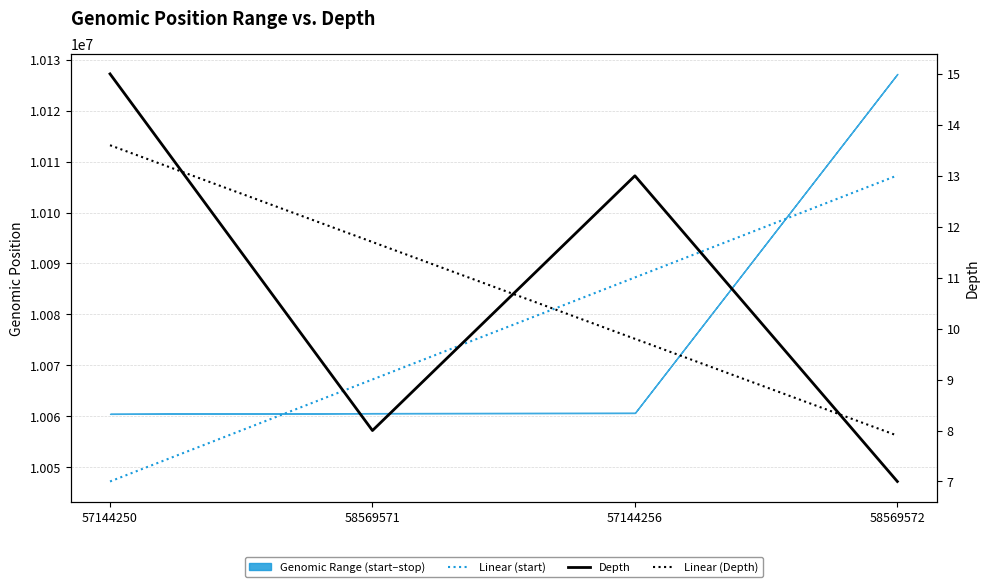

At how many categories does at least one series exceed 2112342?

4